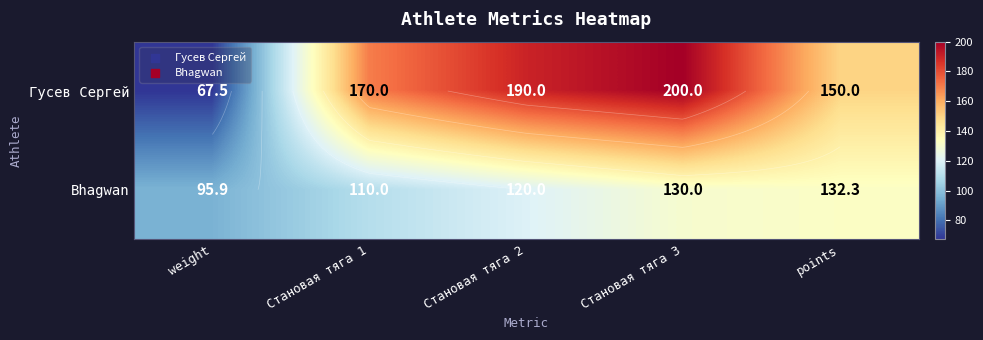

Where is Гусев Сергей nearest to the value 133?

points